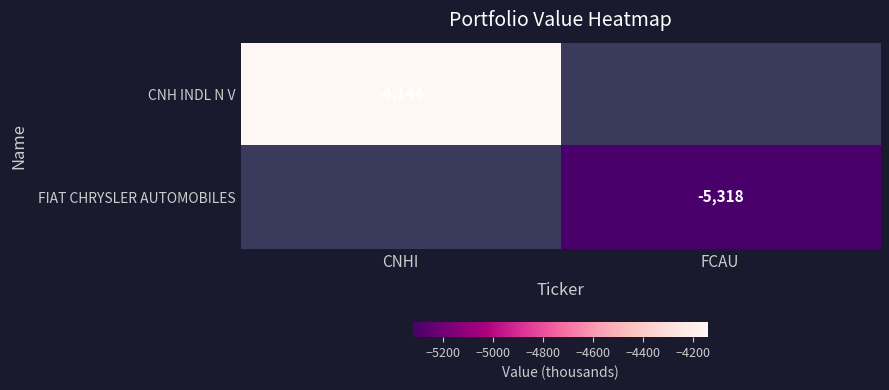

Is it true that FIAT CHRYSLER AUTOMOBILES equals -5318 at FCAU?

True